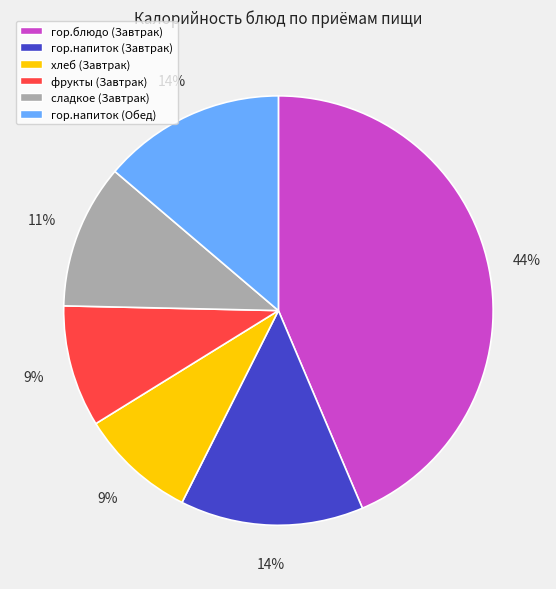

True or false: хлеб (Завтрак) accounts for 23% of the total.

False